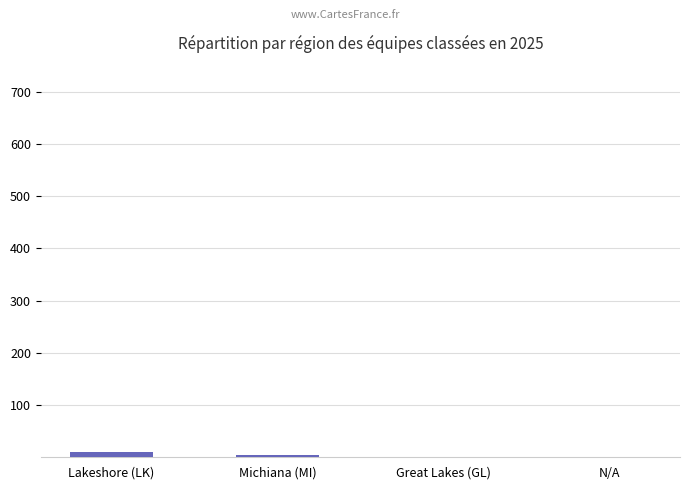

What is the sum of all values?

18